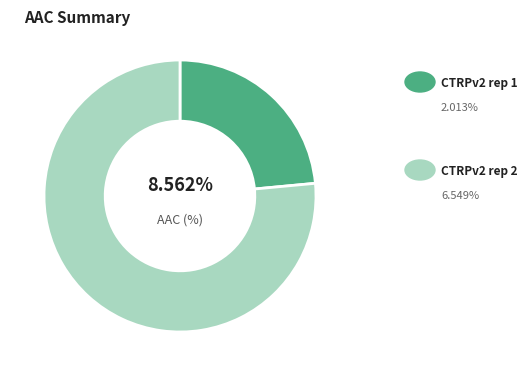

To the nearest percent, what is the difference between the CTRPv2 rep 2 and CTRPv2 rep 1 slice percentages?

53%